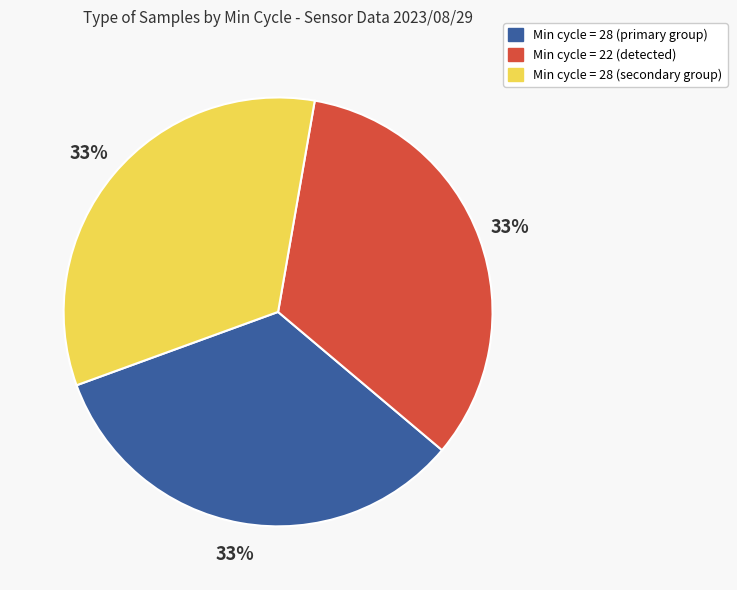

Approximately how many times larger is the value at Min cycle = 22 (detected) compared to Min cycle = 28 (primary group)?

1.0